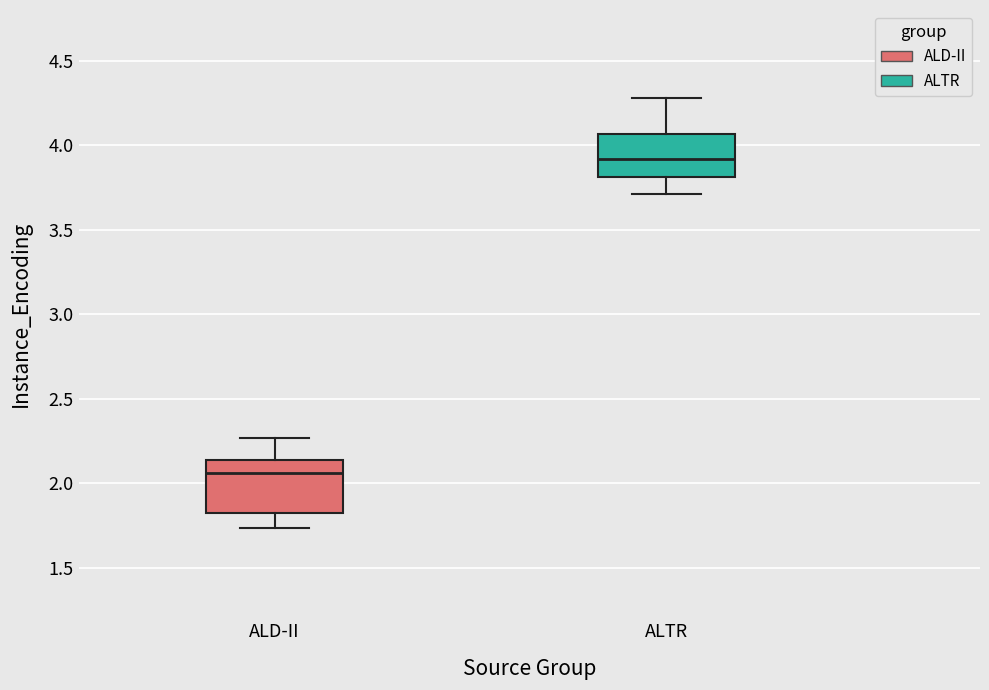

Which box's median line is the lowest?

ALD-II